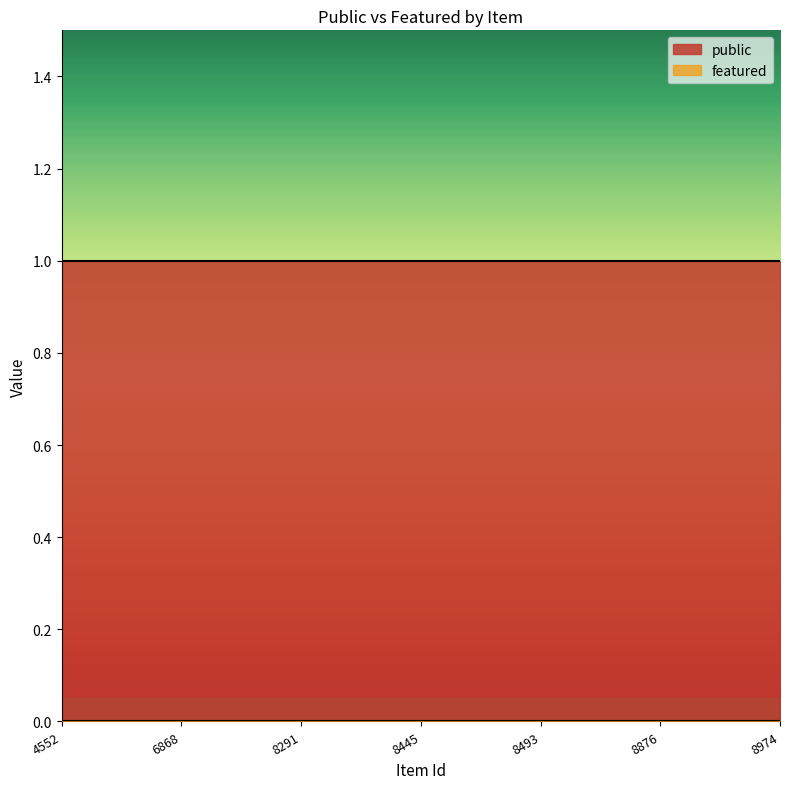

What is the greatest value displayed?

1